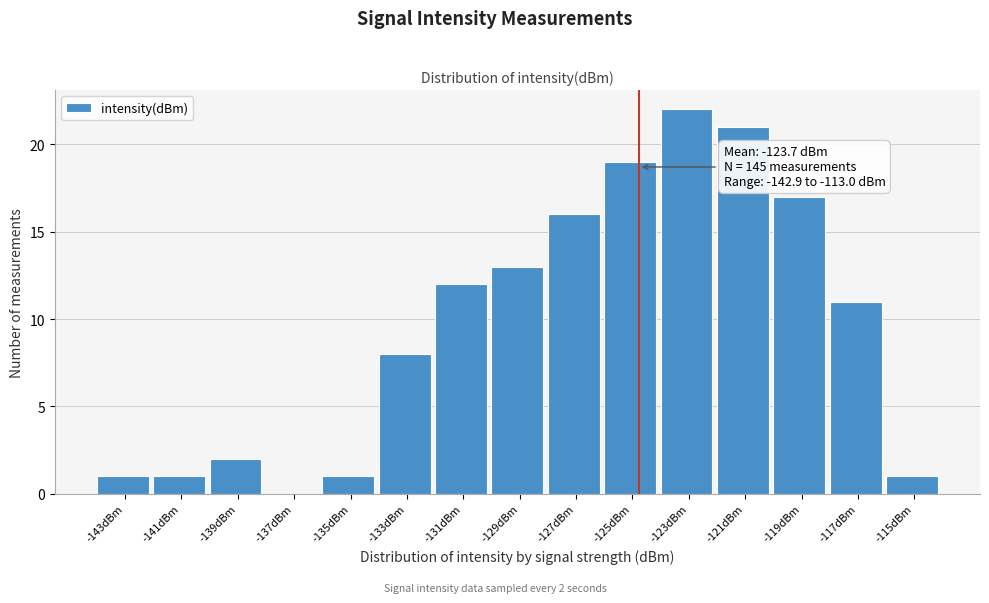

Reading left to right, extract all data points from this chart.

-143dBm=1	-141dBm=1	-139dBm=2	-137dBm=0	-135dBm=1	-133dBm=8	-131dBm=12	-129dBm=13	-127dBm=16	-125dBm=19	-123dBm=22	-121dBm=21	-119dBm=17	-117dBm=11	-115dBm=1